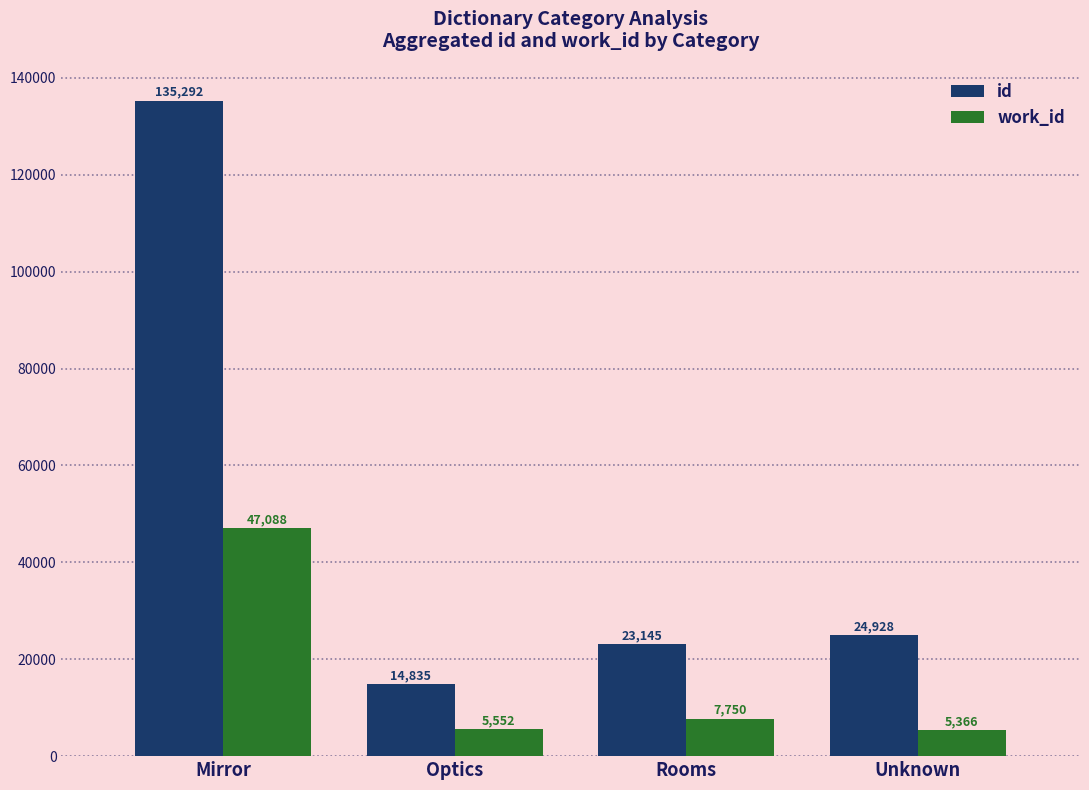

At which label does id reach its peak?

Mirror